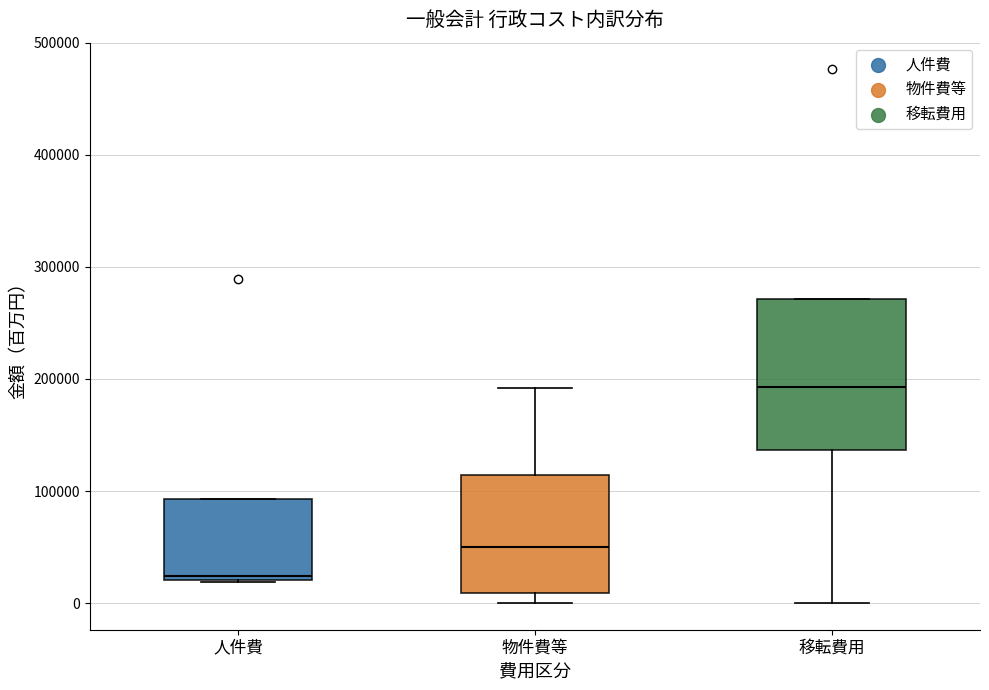

Reading left to right, read every box against the y-axis: the position of its median line, the range the box covers, and the ends of its whiskers. The values are not printed on the chart, so give them approximately, as read against the axis.

人件費: median 20000 (just above the box's lower edge), box 20000 to 90000, whiskers 20000 to 90000
物件費等: median 50000, box 10000 to 110000, whiskers 0 to 190000
移転費用: median 190000, box 140000 to 270000, whiskers 0 to 270000